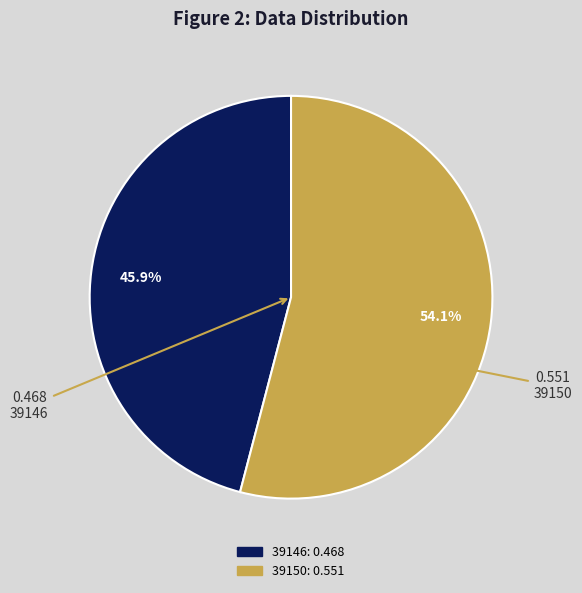

Combined, what portion of the pie is 39150 and 39146?

100.0%